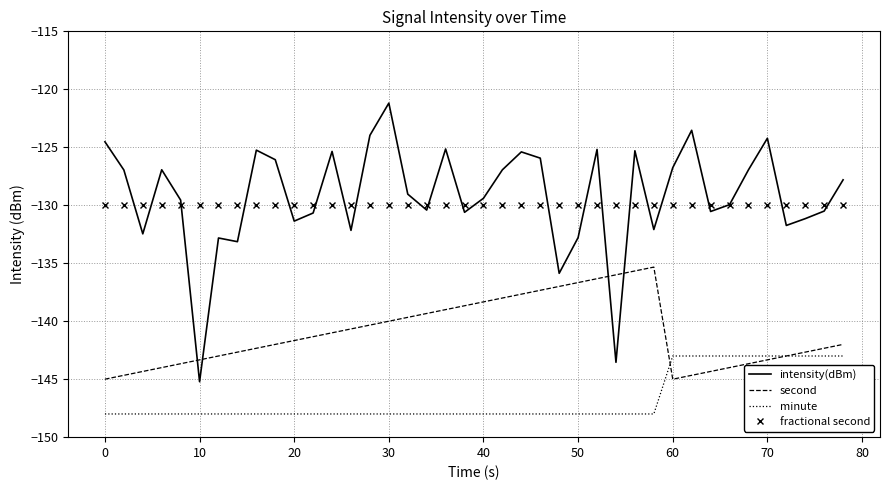

What is the minimum value for second?

-145.0